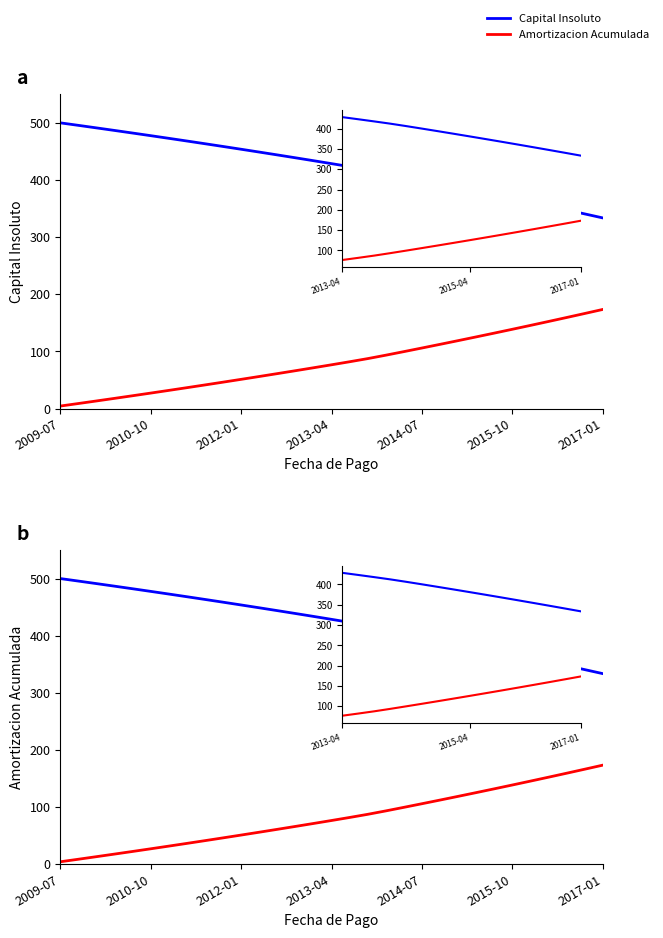

What is the sum of the Amortizacion Acumulada values at 30 and 18?

266.9